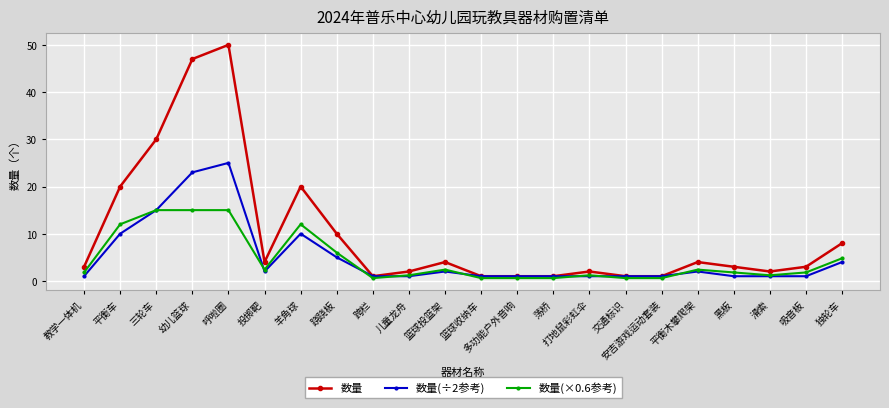

Which series has the largest total across all categories?

数量